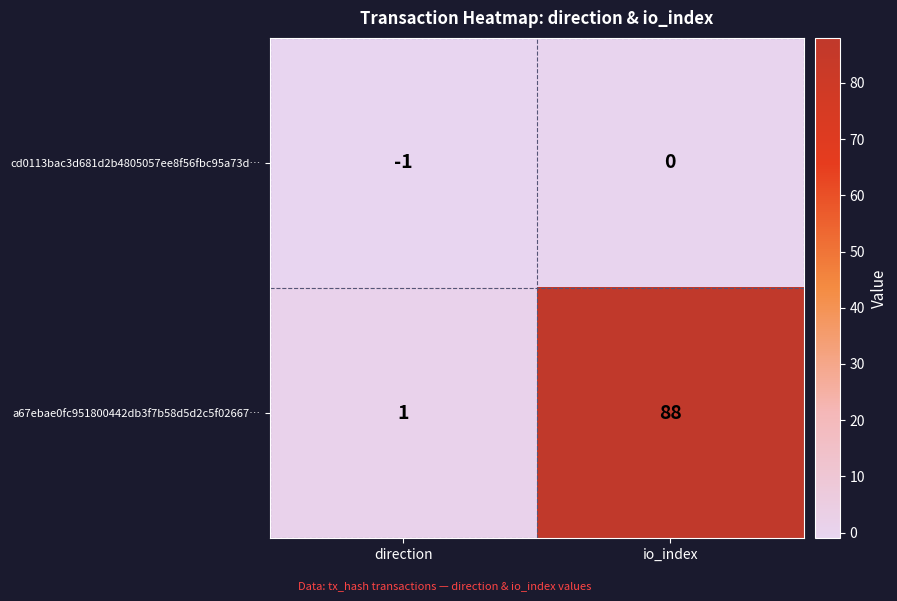

Between direction and io_index, which series saw the biggest shift?

a67ebae0fc951800442db3f7b58d5d2c5f02667…